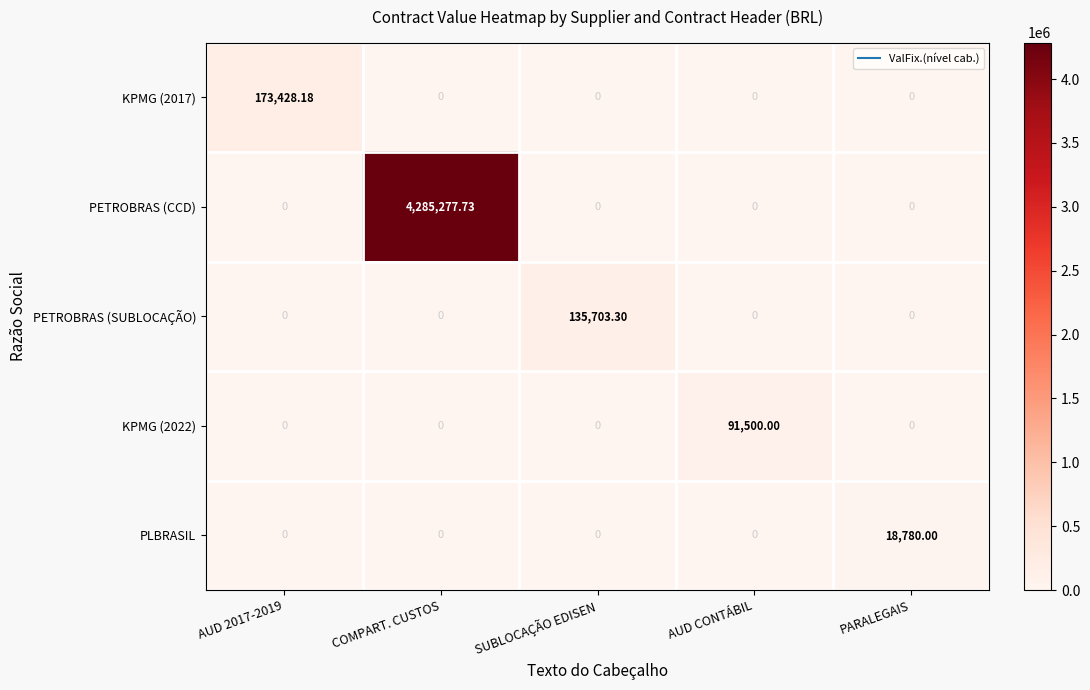

What is the total value across all series at COMPART. CUSTOS?

4285277.7